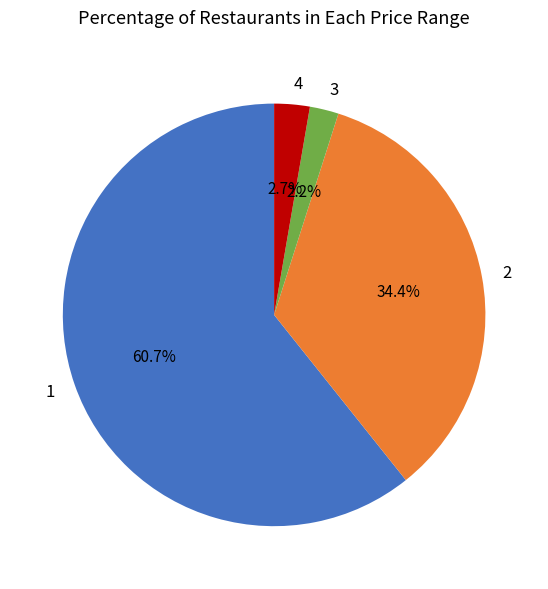

How much of the chart is everything except 3?

97.8%